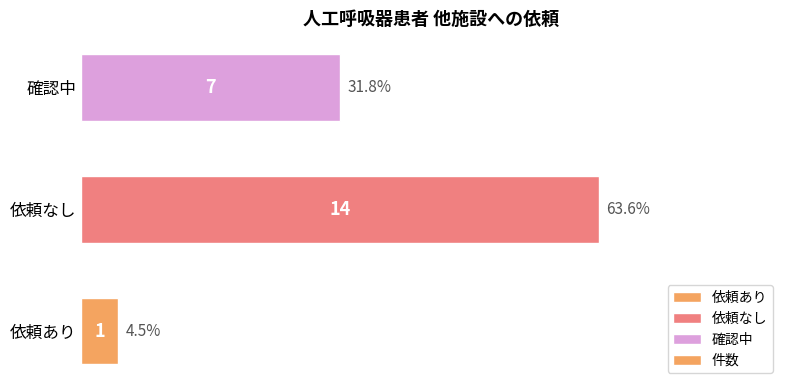

What is the maximum value shown in the chart?

14